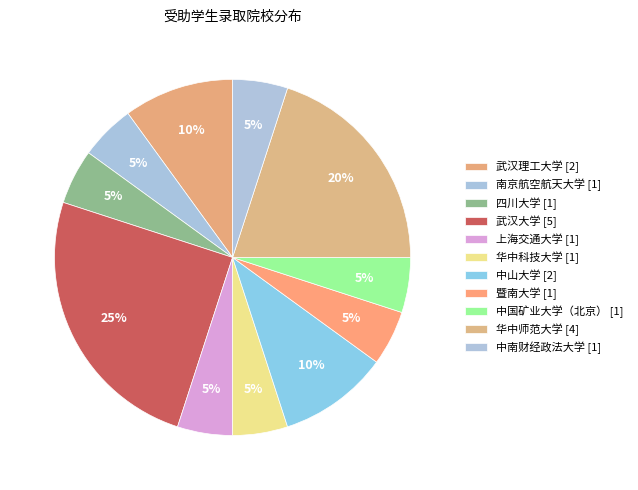

How many segments does this pie chart have?

11